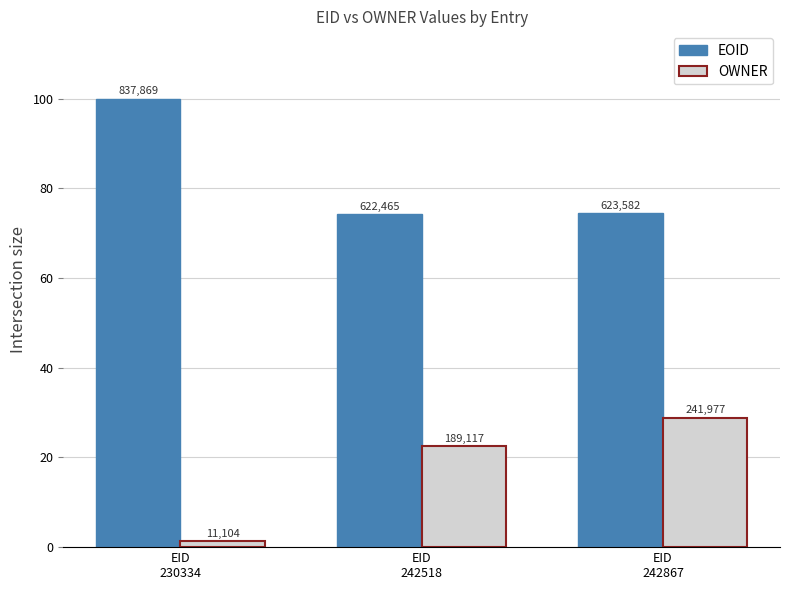

At which label does OWNER first exceed 22?

EID
242518